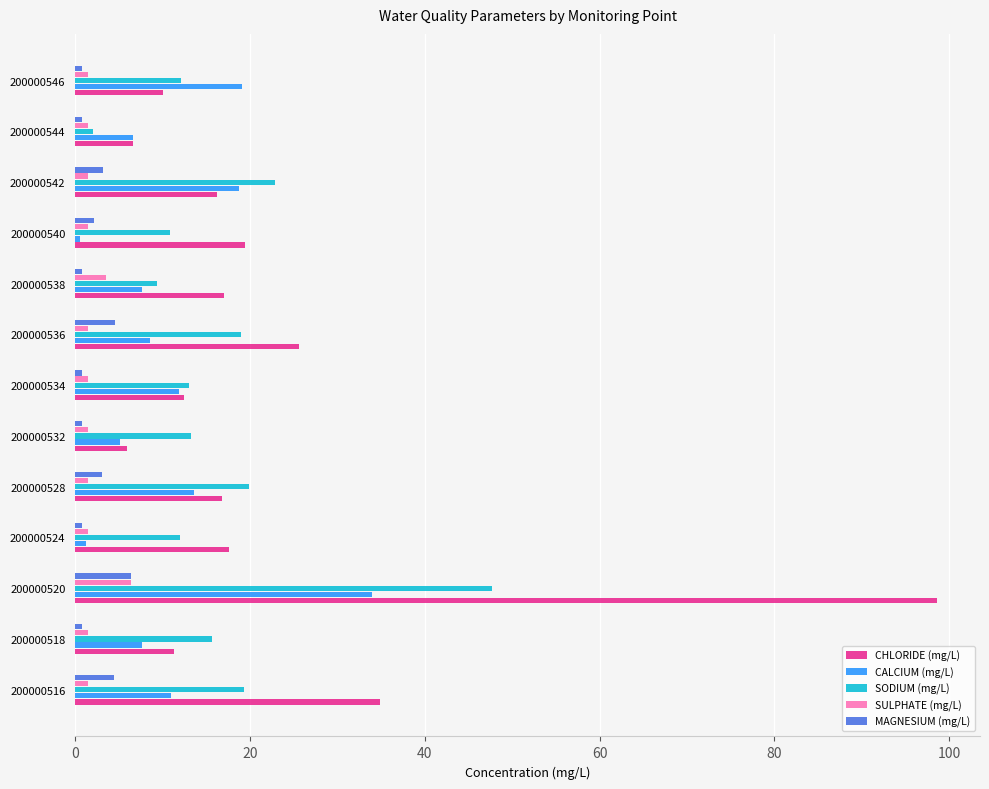

Which series changed the most between 200000520 and 200000536?

CHLORIDE (mg/L)